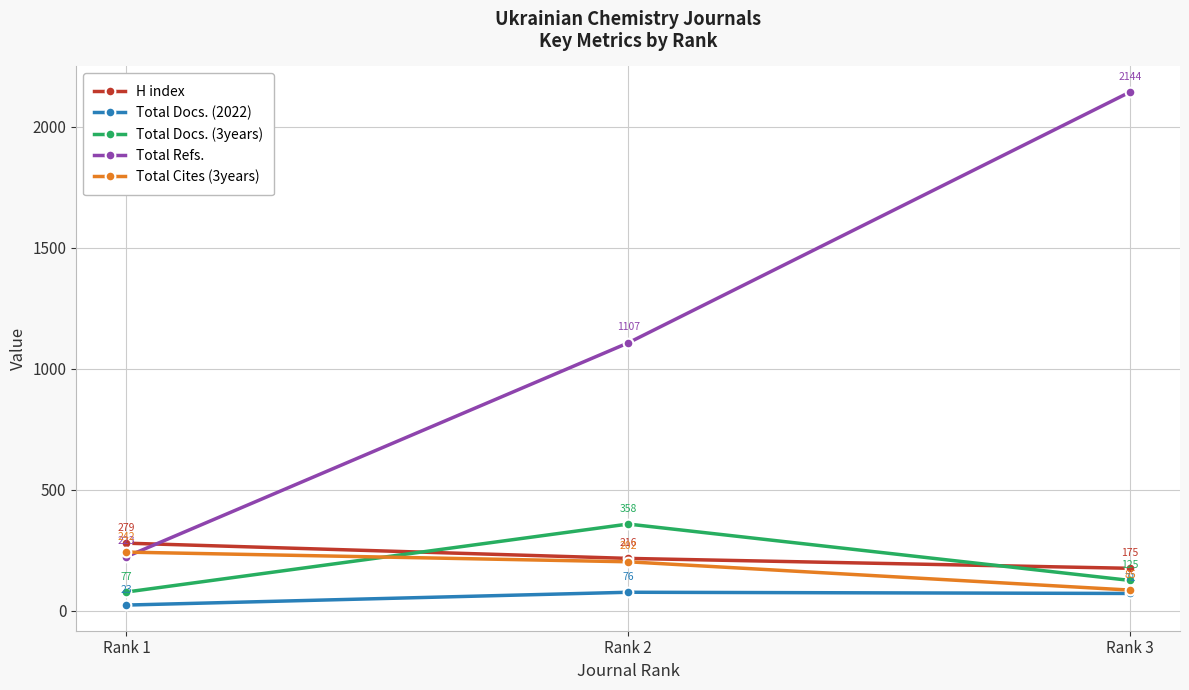

What is the average value of the Total Docs. (3years) series?

187